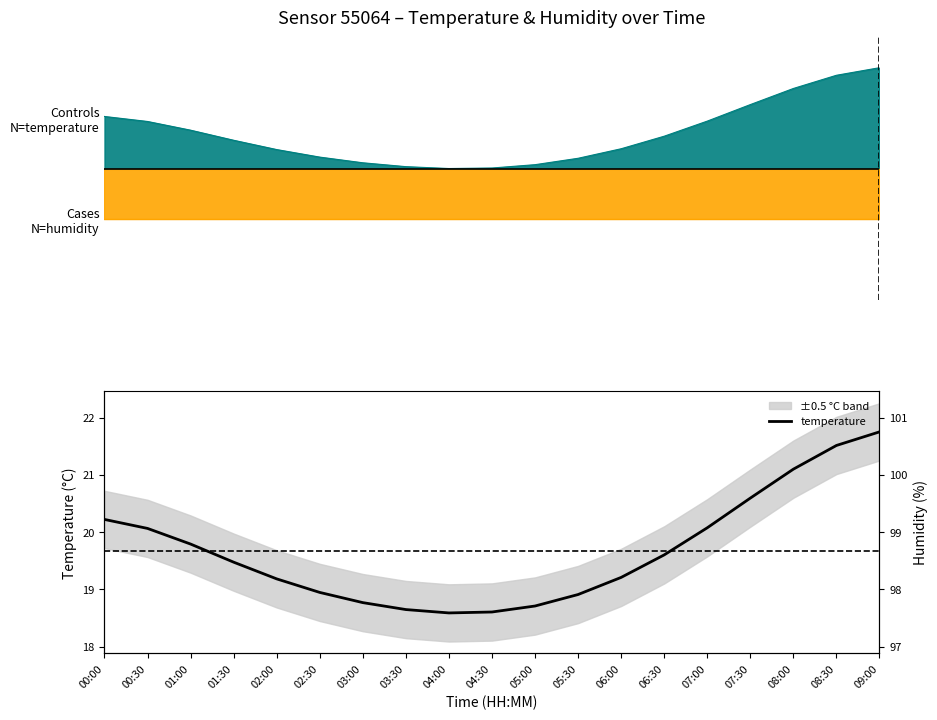

What is the average value?

19.7